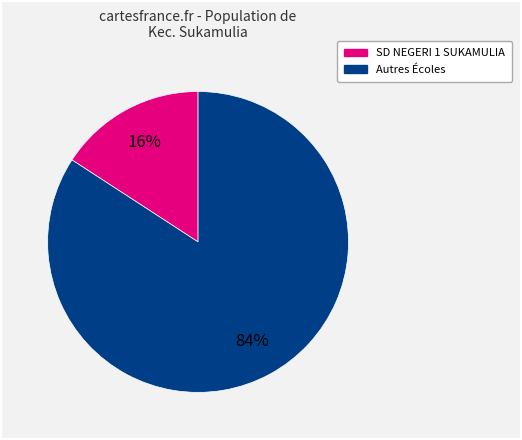

To the nearest percent, what is the difference between the largest and smallest slice percentages?

68%